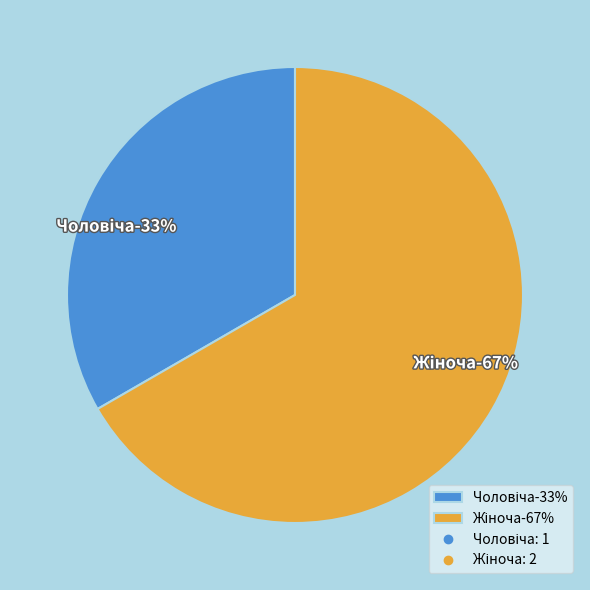

To the nearest percent, what is the combined percentage of Жіноча and Чоловіча?

100%